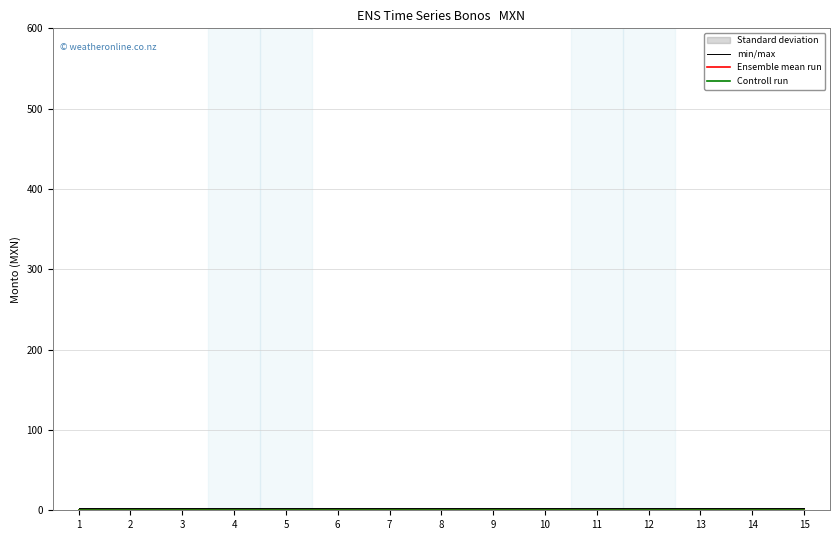

What is the value of the min/max point at the 5th from the left?

3